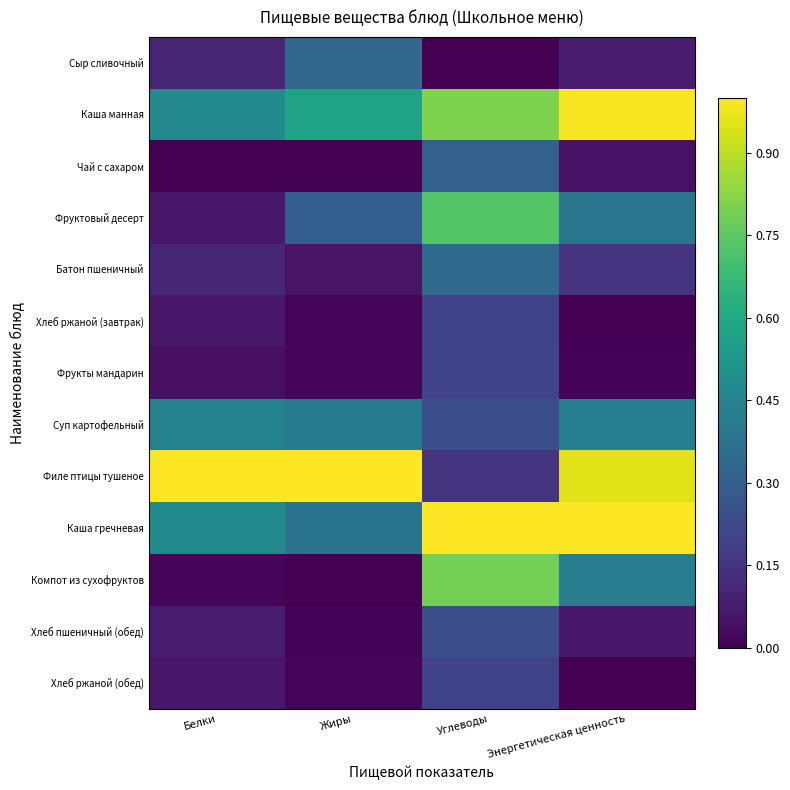

What is the difference between the highest and lowest values at Энергетическая ценность?

1.0